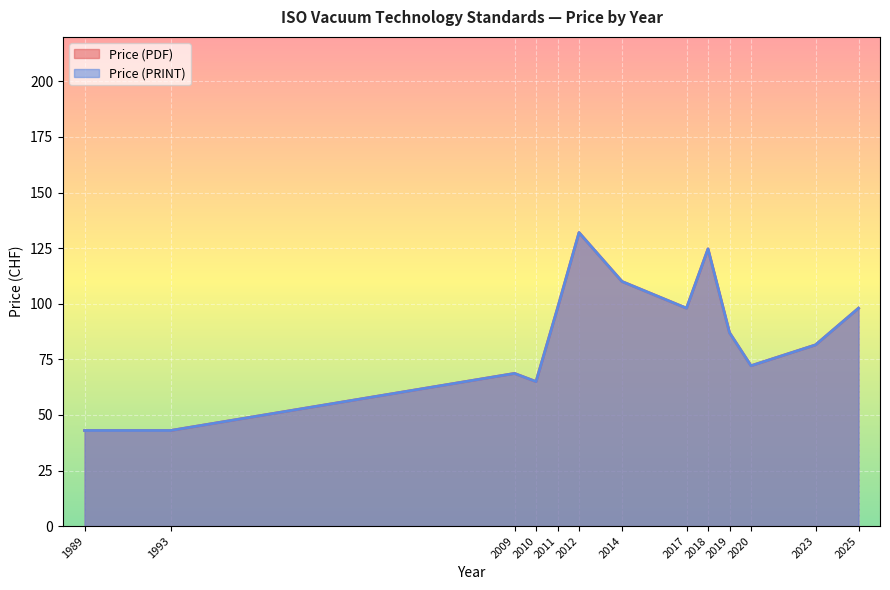

What is the label of the 26th point from the right?

2009